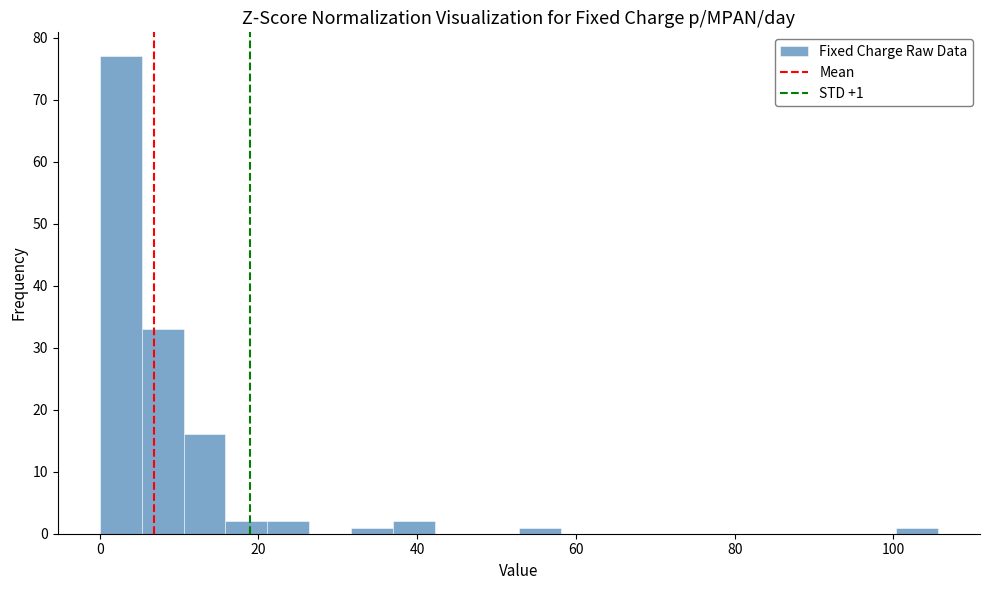

Around what value on the x-axis is the tallest bar? Give the approximate position of its centre, as read against the axis.

2